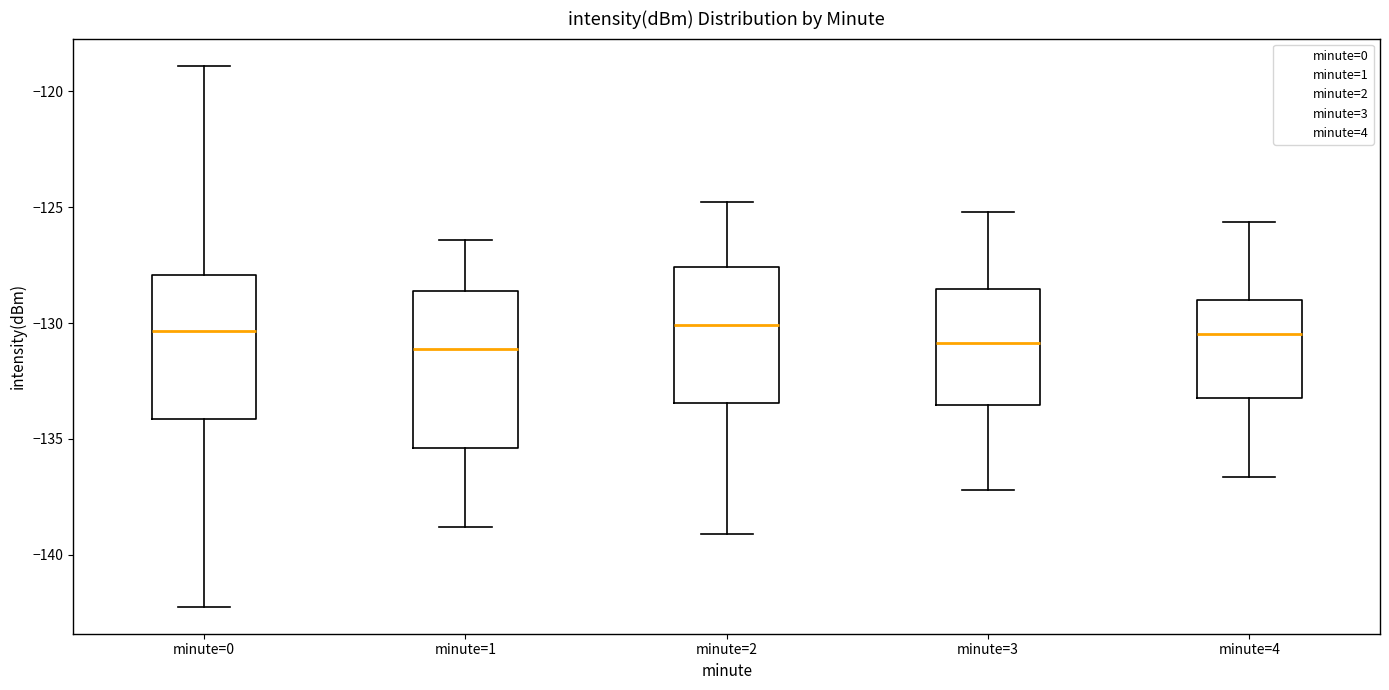

Reading left to right, read every box against the y-axis: the position of its median line, the range the box covers, and the ends of its whiskers. The values are not printed on the chart, so give them approximately, as read against the axis.

minute=0: median -130.5, box -134.0 to -128.0, whiskers -142.0 to -119.0
minute=1: median -131.0, box -135.5 to -128.5, whiskers -139.0 to -126.5
minute=2: median -130.0, box -133.5 to -127.5, whiskers -139.0 to -125.0
minute=3: median -131.0, box -133.5 to -128.5, whiskers -137.0 to -125.0
minute=4: median -130.5, box -133.0 to -129.0, whiskers -136.5 to -125.5